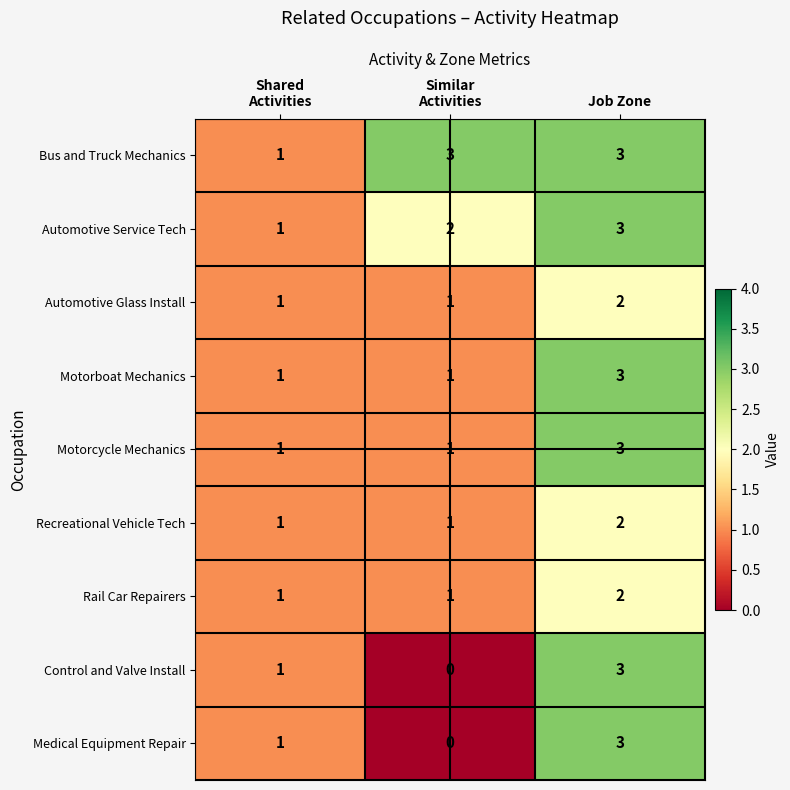

Which category has the highest value in the Medical Equipment Repair series?

Job Zone